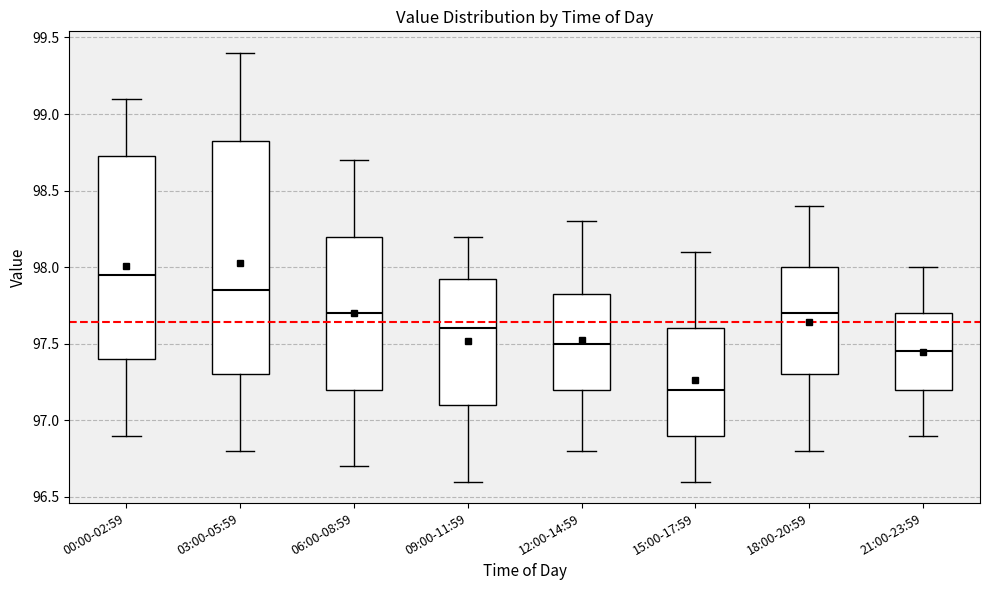

Which box has the lowest median line?

15:00-17:59